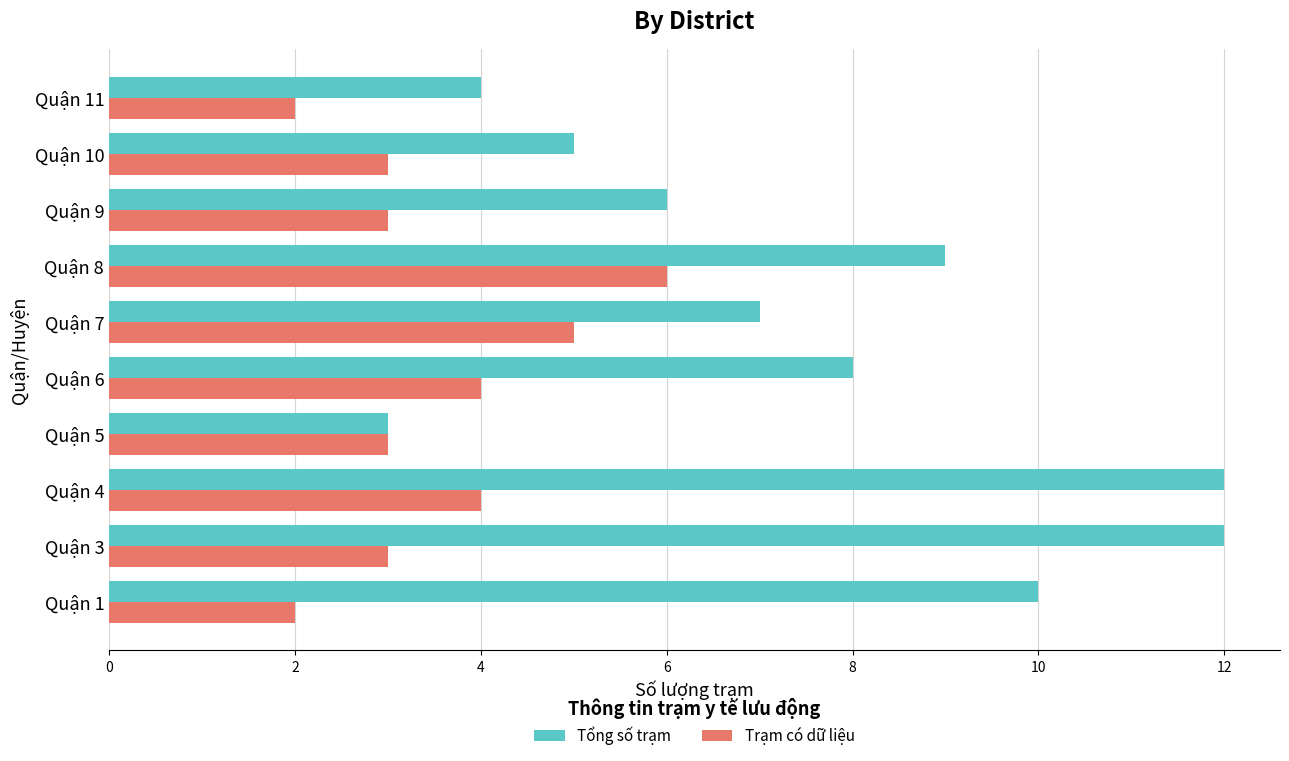

What is the highest value of the Tổng số trạm series?

12